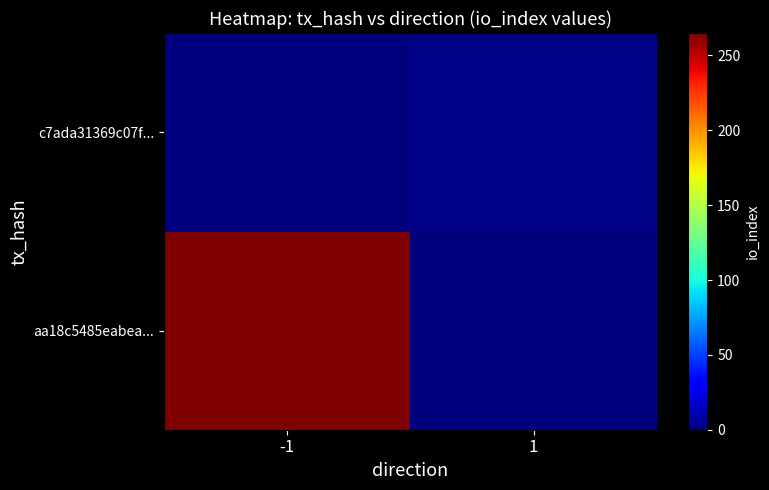

What is the maximum value shown in the chart?

265